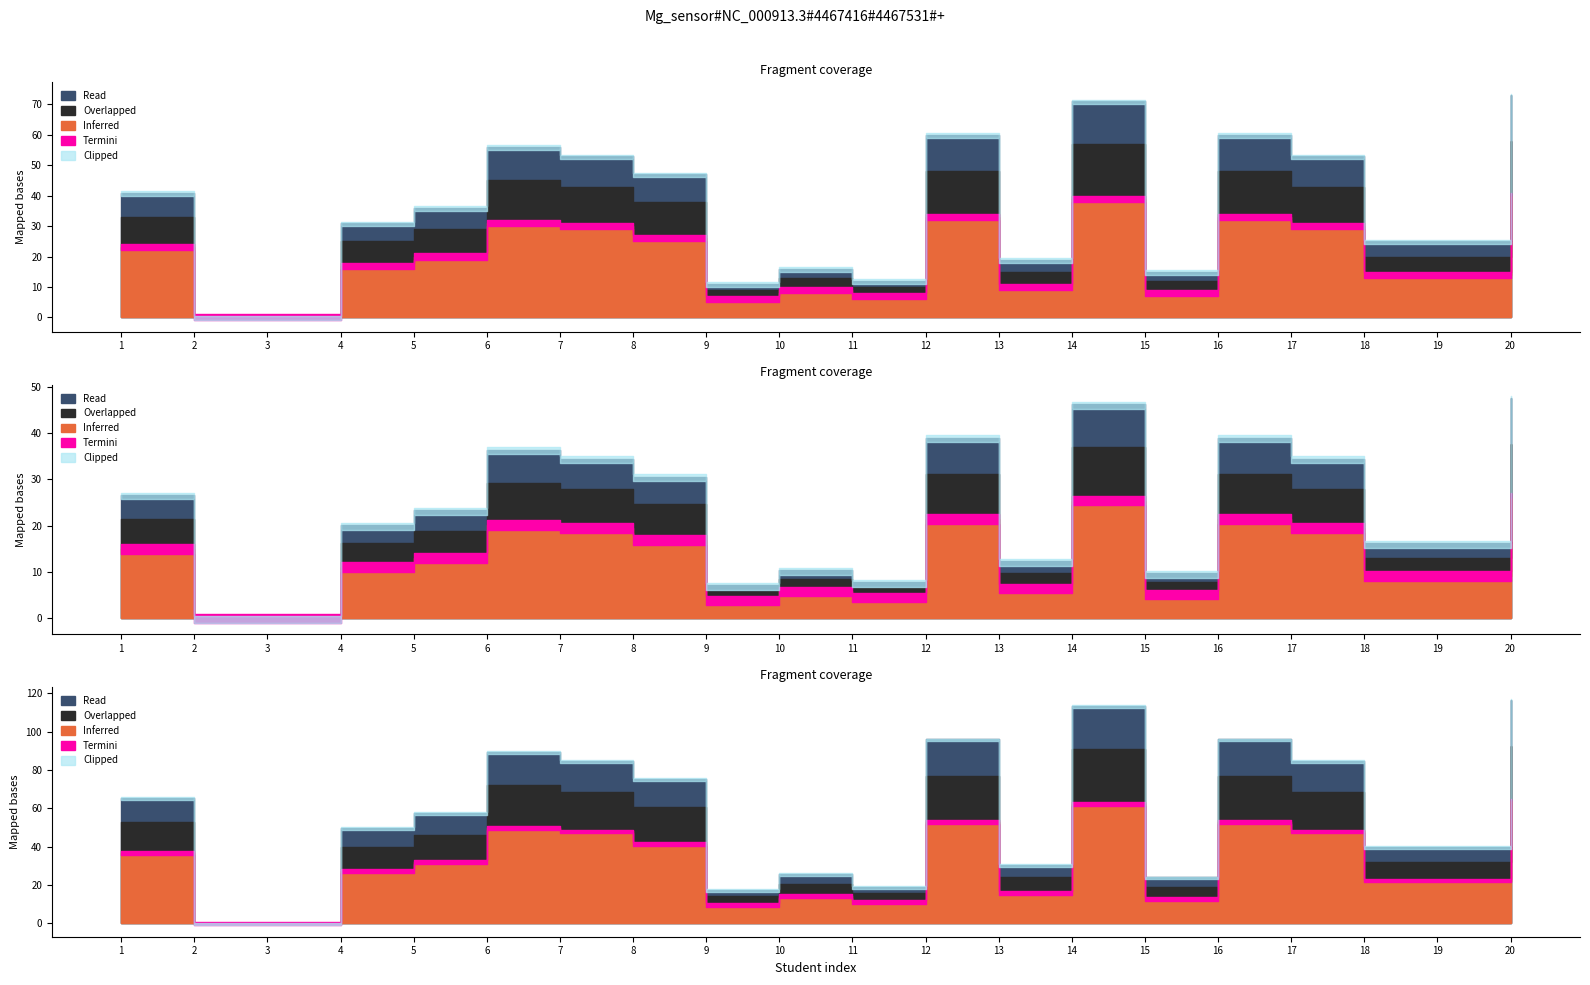

True or false: Read and Overlapped cross at least once.

False